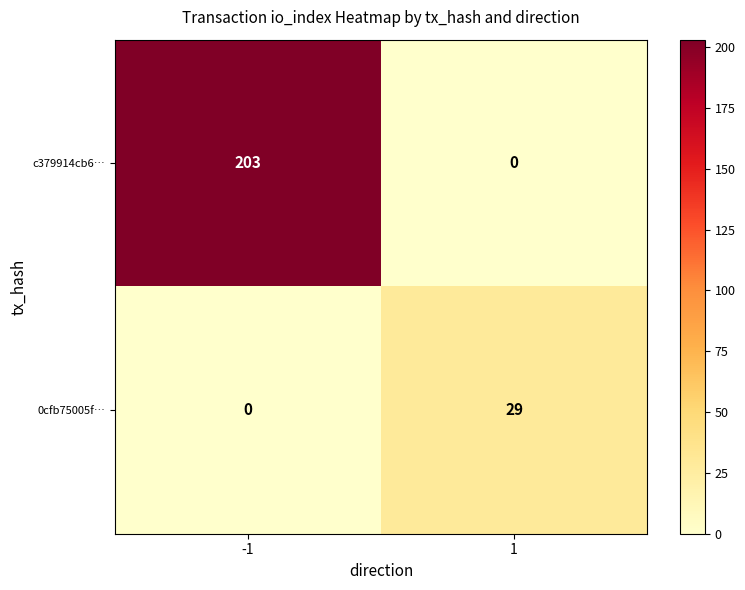

What is the greatest value displayed?

203